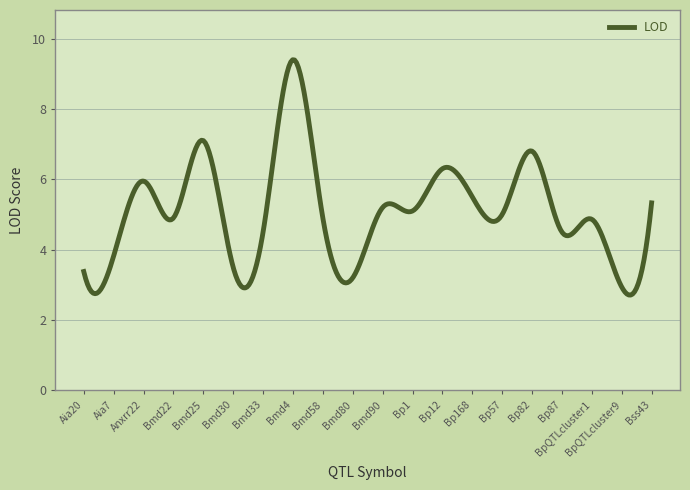

What is the smallest value displayed?

2.7